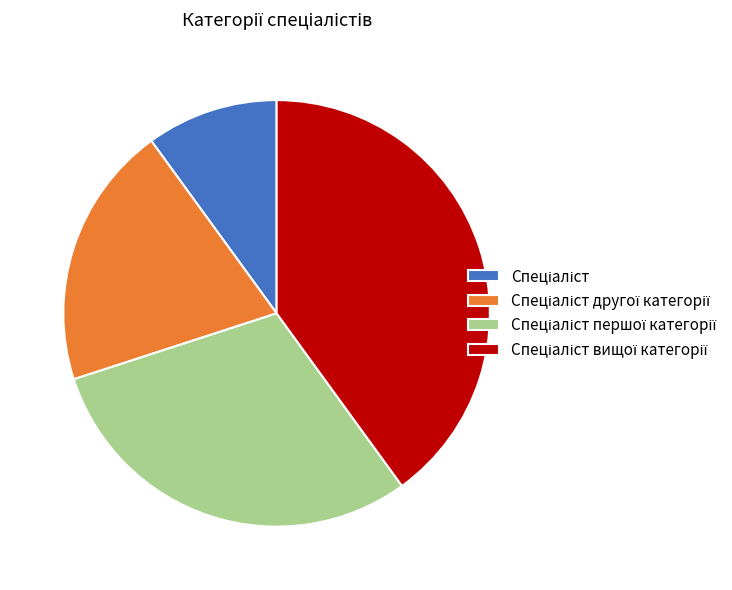

Does any single category account for the majority?

No